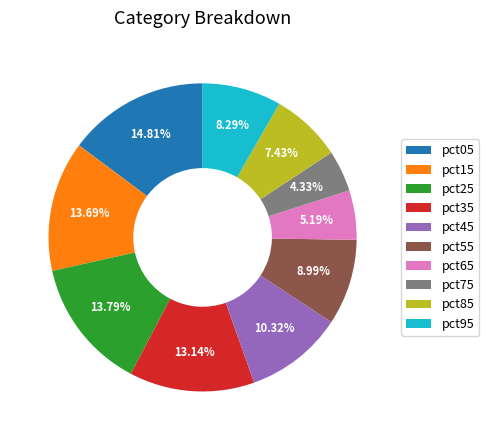

To the nearest percent, what is the combined percentage of pct95 and pct35?

21%